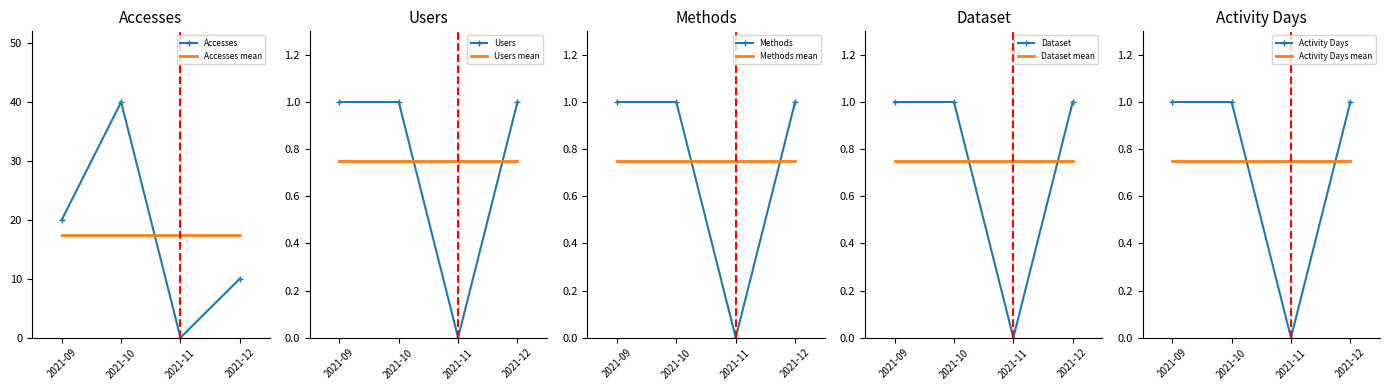

What is the value of the Methods point at the 2nd from the left?

1